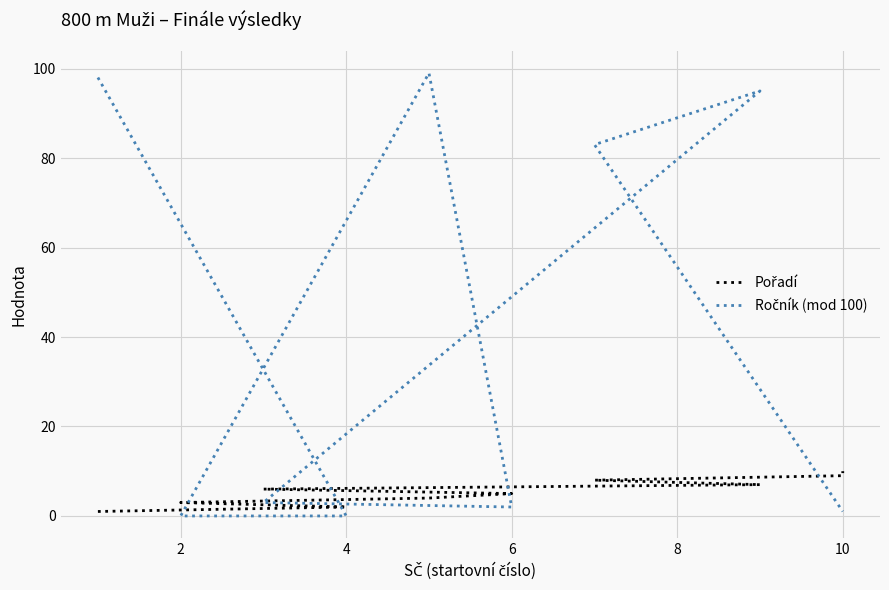

The Ročník (mod 100) series shows 0 at 2. True or false?

True